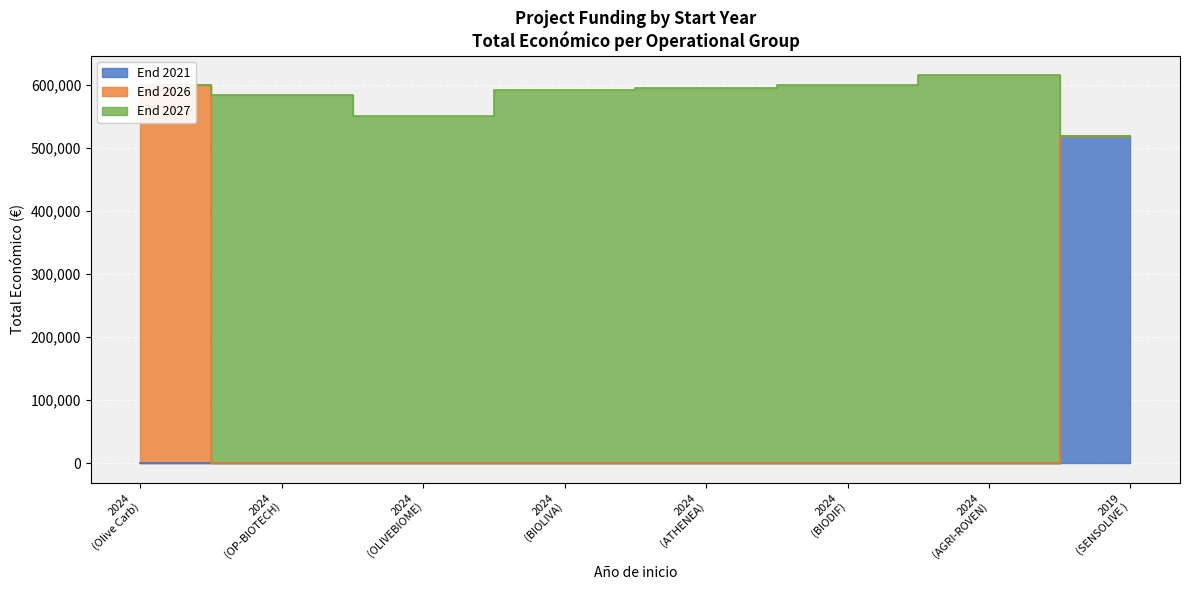

What is the sum of all values?

4654666